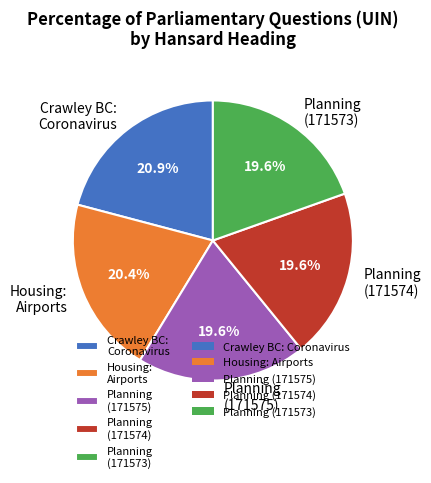

To the nearest percent, what percentage of the pie is Planning (171575)?

20%